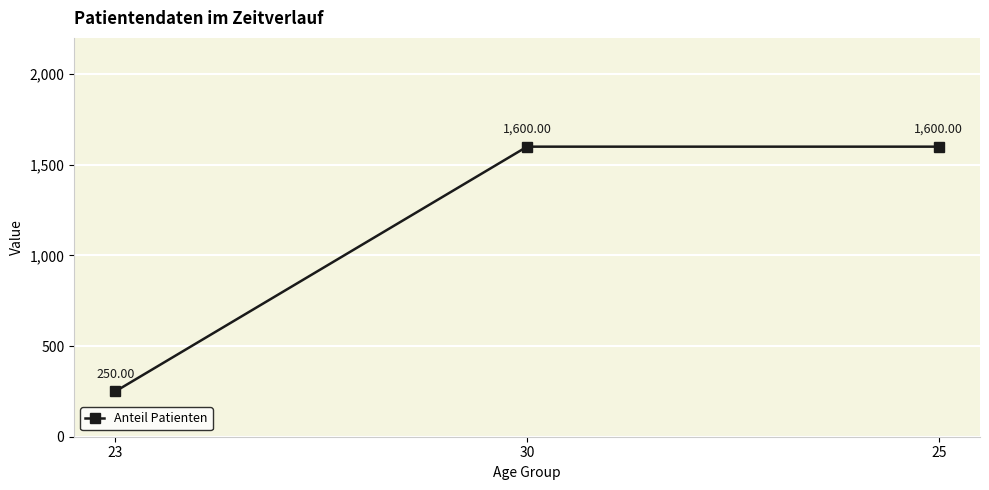

How many lines are shown in the chart?

1